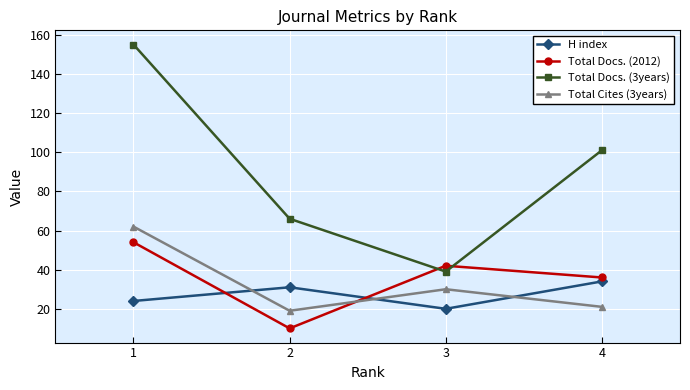

True or false: Total Cites (3years) and Total Docs. (3years) cross at least once.

False